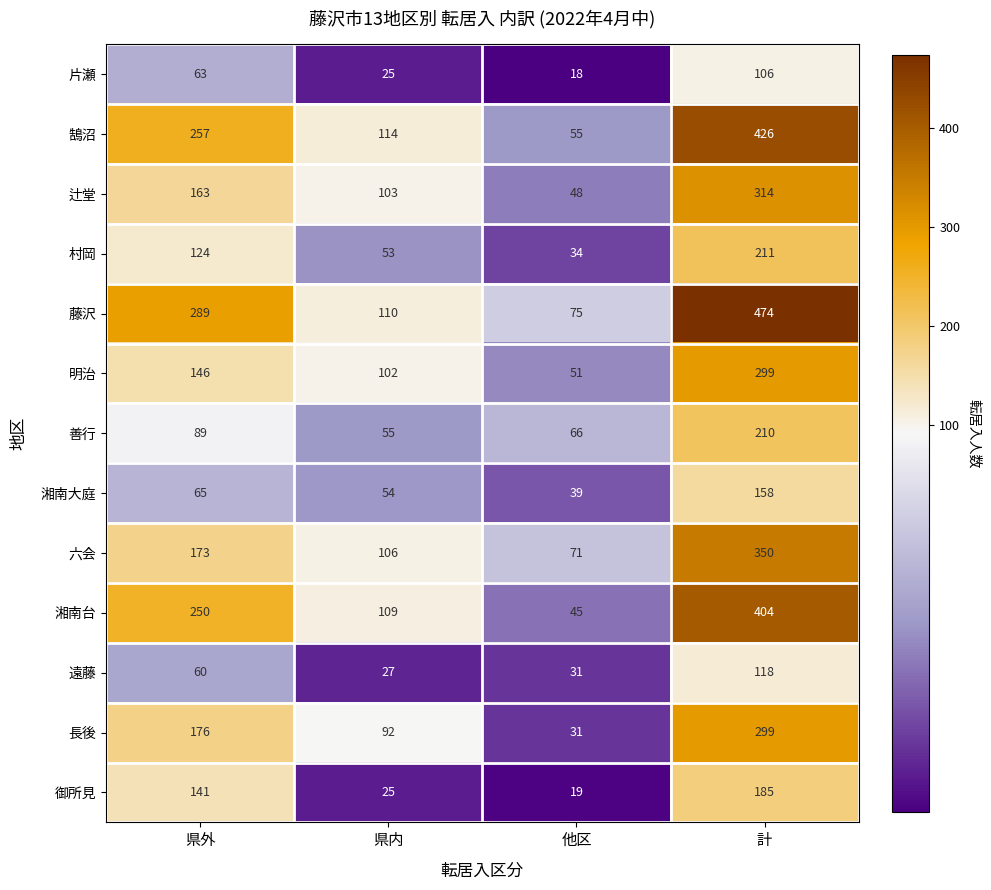

Is it true that 湘南台 equals 377 at 県外?

False